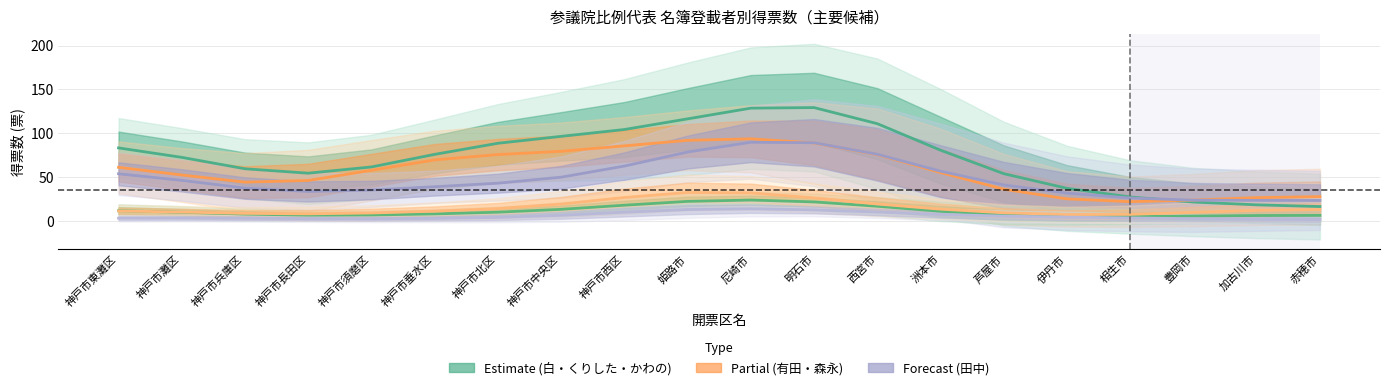

What is the spread (max minus min) of values at 姫路市?

103.2